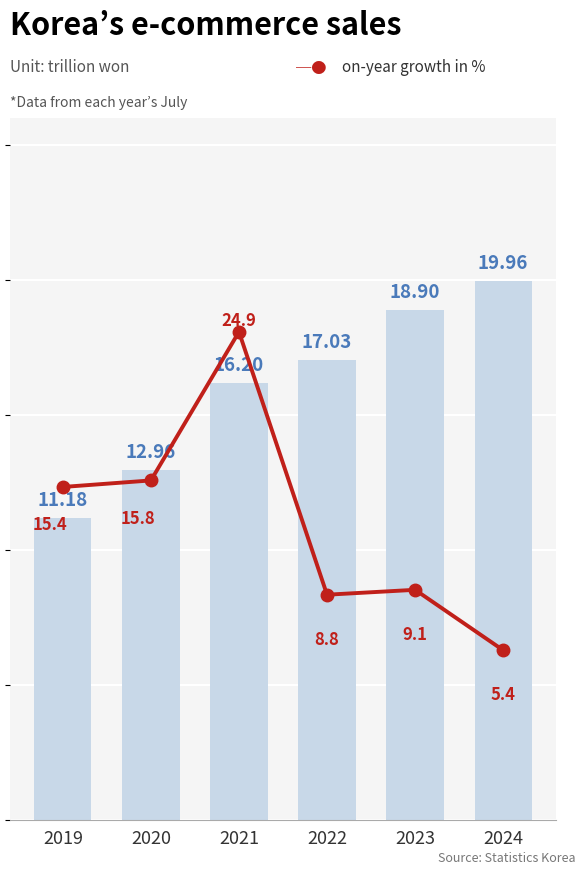

Which series has the largest total across all categories?

Sales (trillion won)